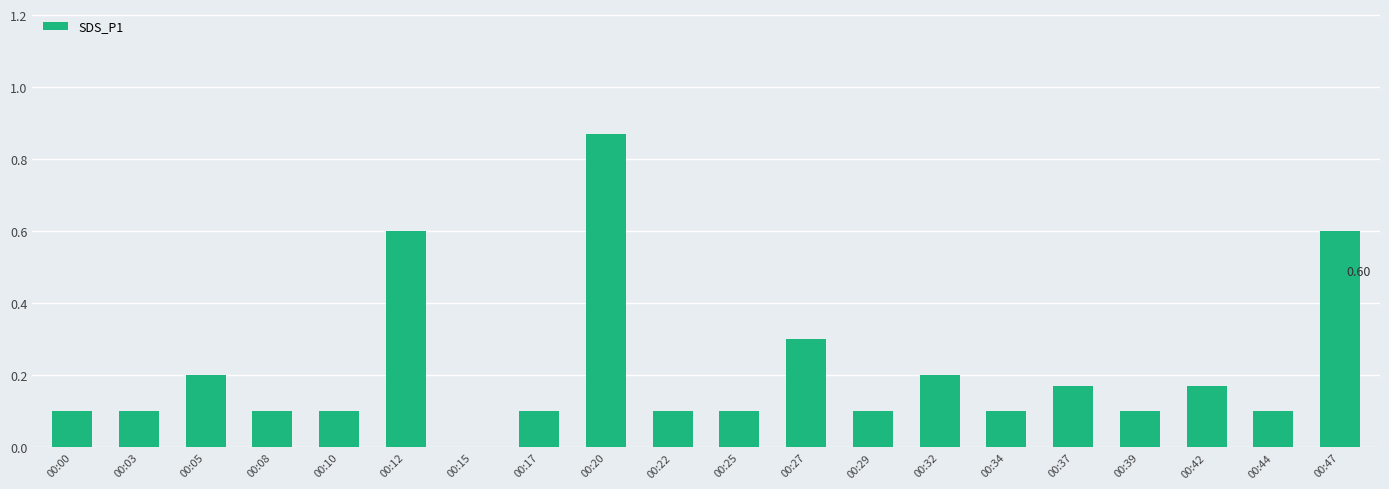

What is the change in value from 00:05 to 00:22?

-0.1